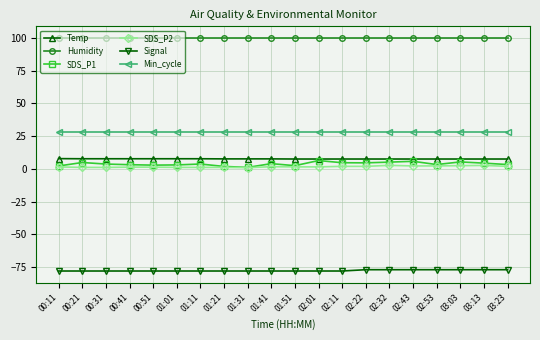

How many lines are shown in the chart?

6